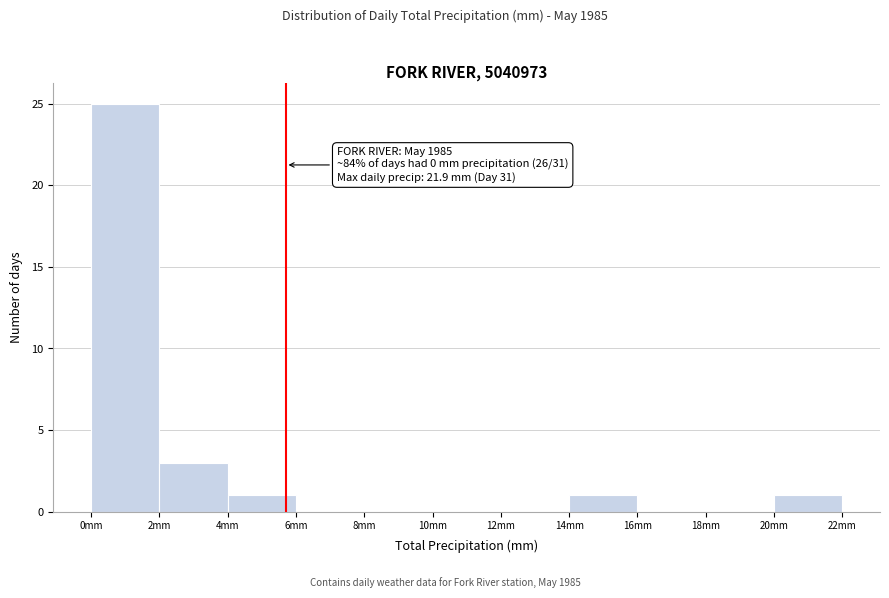

Which range on the x-axis has the tallest bar?

0 to 2